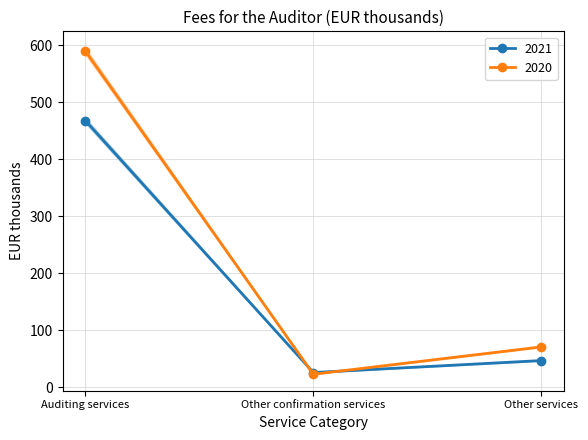

How many categories are shown in the chart?

3